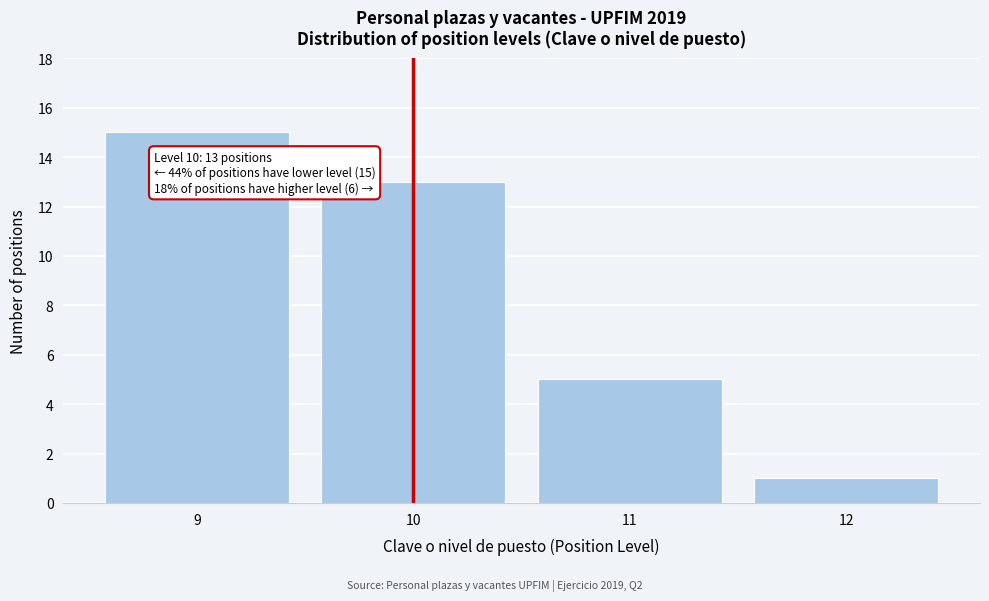

Which range on the x-axis has the tallest bar?

8.5 to 9.5